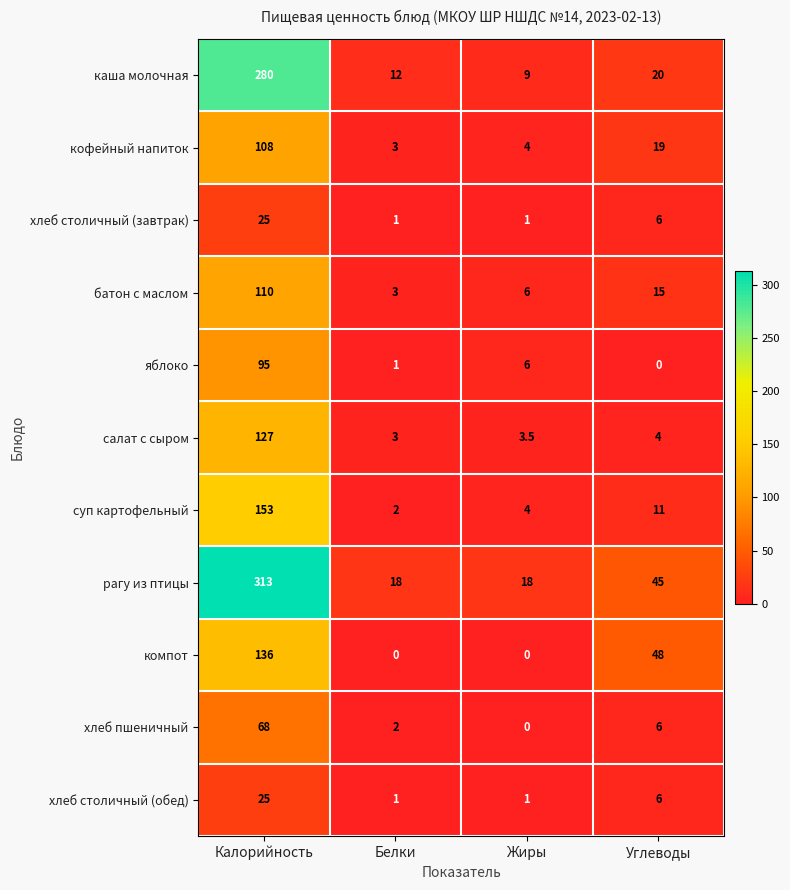

What is the spread (max minus min) of values at Углеводы?

48.0